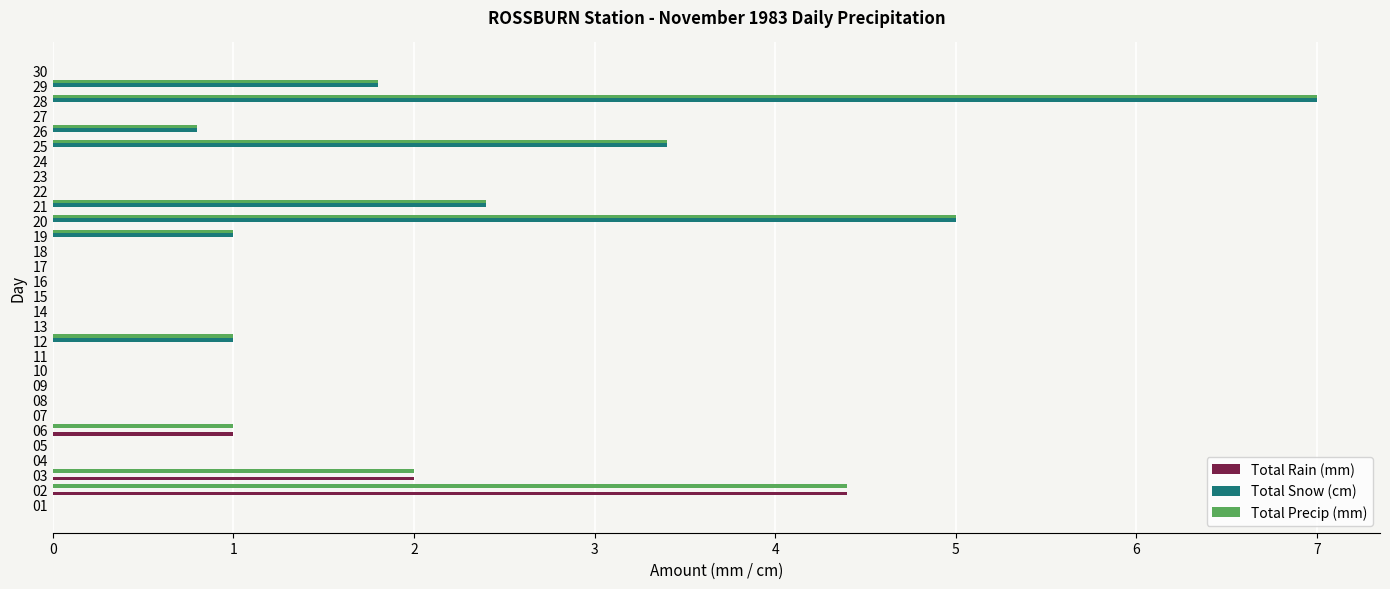

True or false: Total Precip (mm) has a value of 0.0 at 14.

True